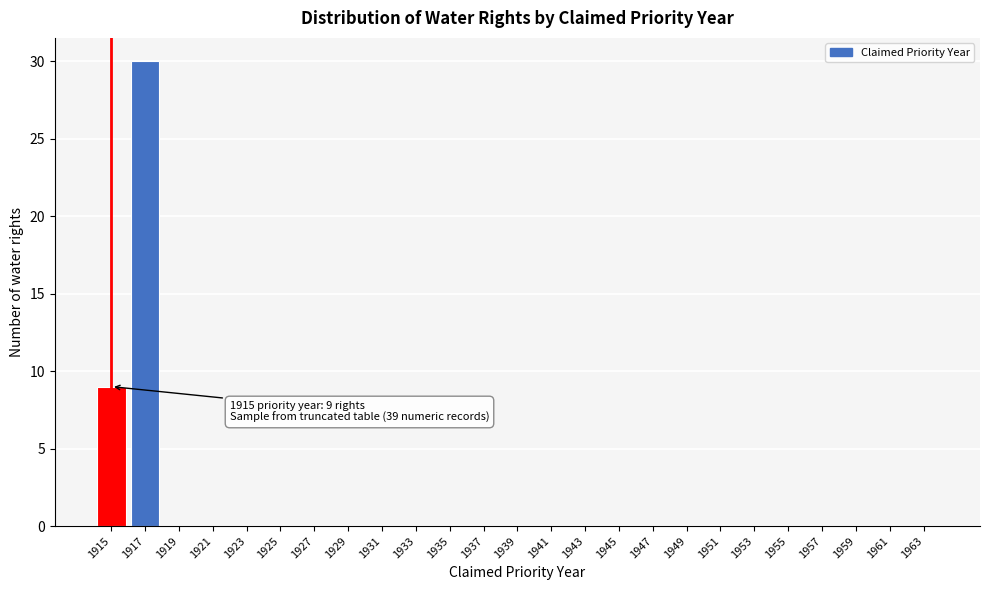

Over which range of the x-axis is the bar tallest?

1916 to 1918